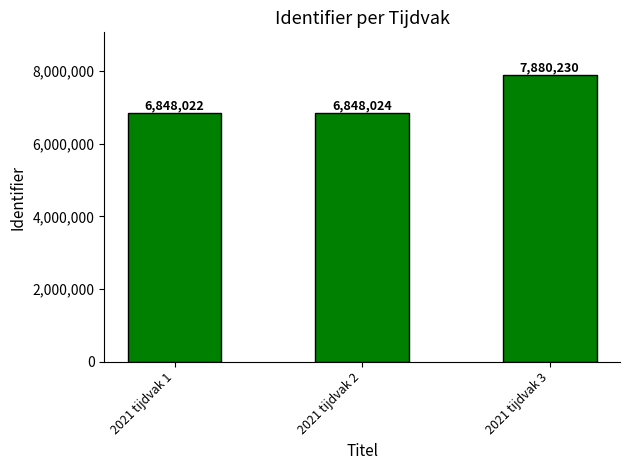

How many data points does each series have?

3